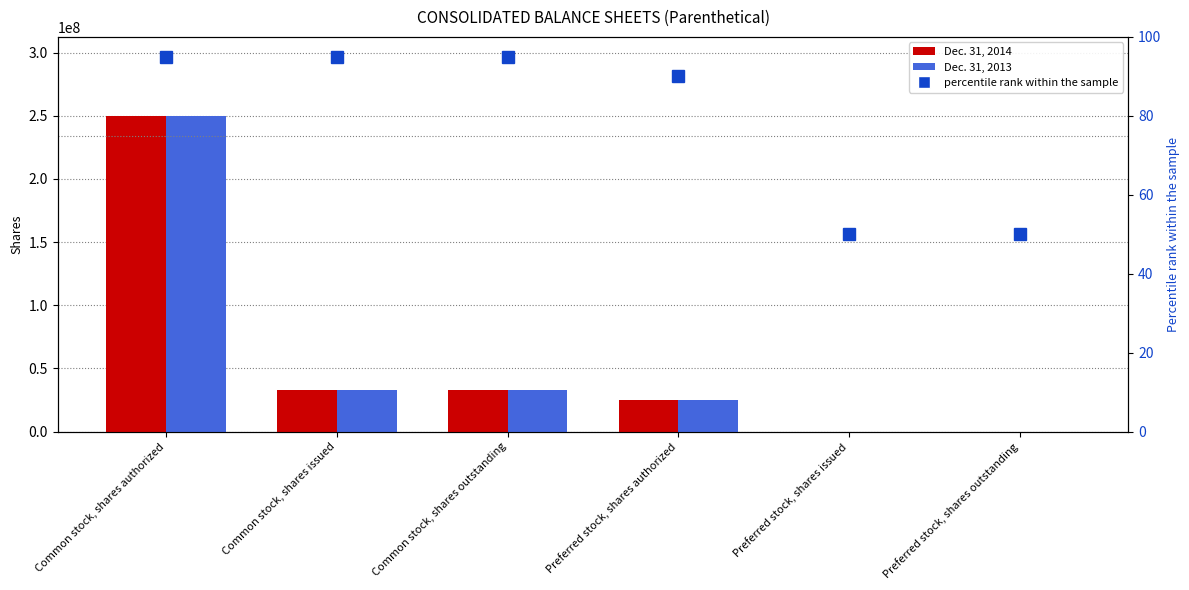

Rank the categories by Dec. 31, 2014 value from highest to lowest.

Common stock, shares authorized, Common stock, shares issued, Common stock, shares outstanding, Preferred stock, shares authorized, Preferred stock, shares issued, Preferred stock, shares outstanding